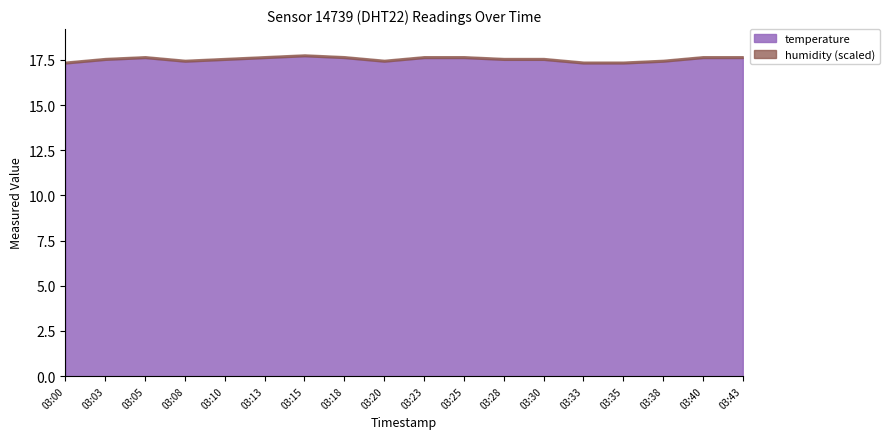

Which category has the lowest value across all series?

03:00